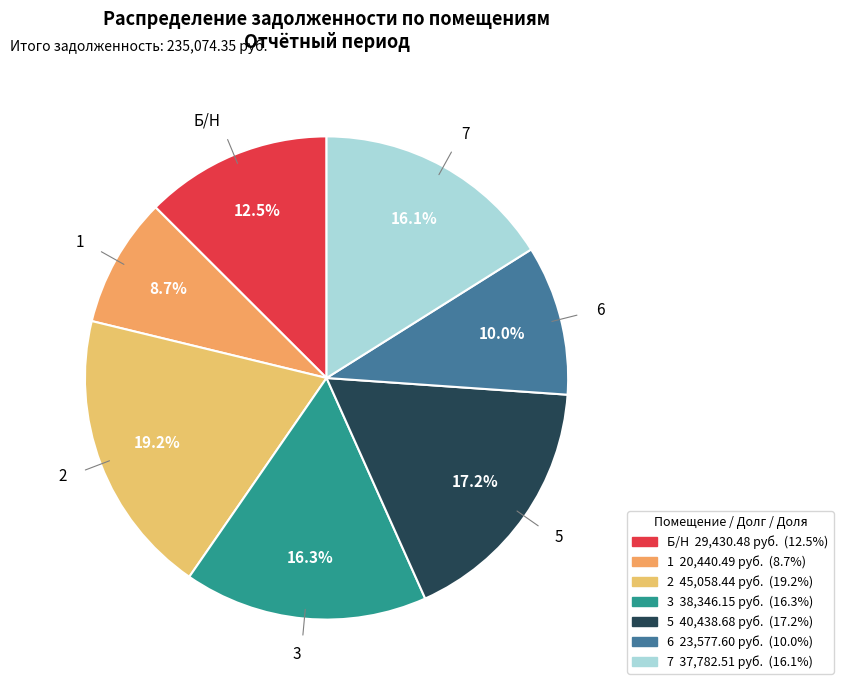

Which category has the smallest portion of the pie?

1